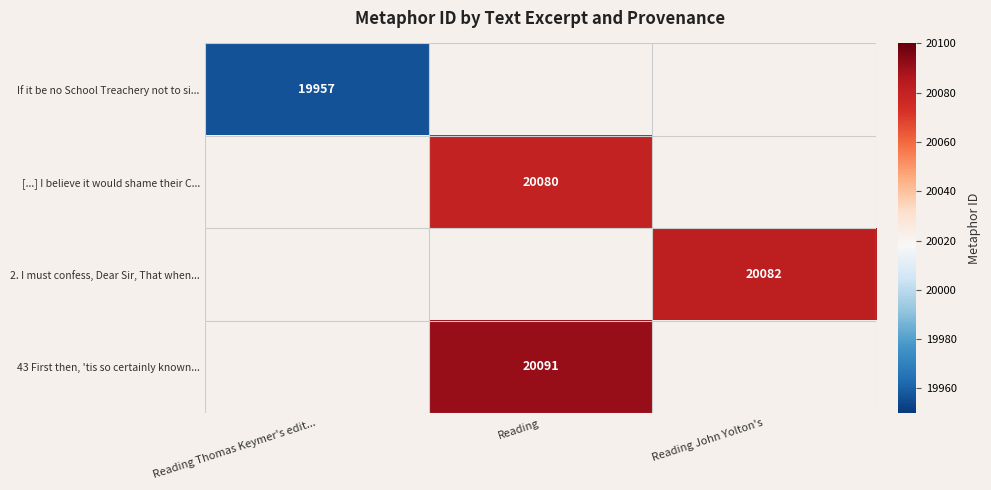

Is it true that [...] I believe it would shame their C... equals 20080 at Reading?

True